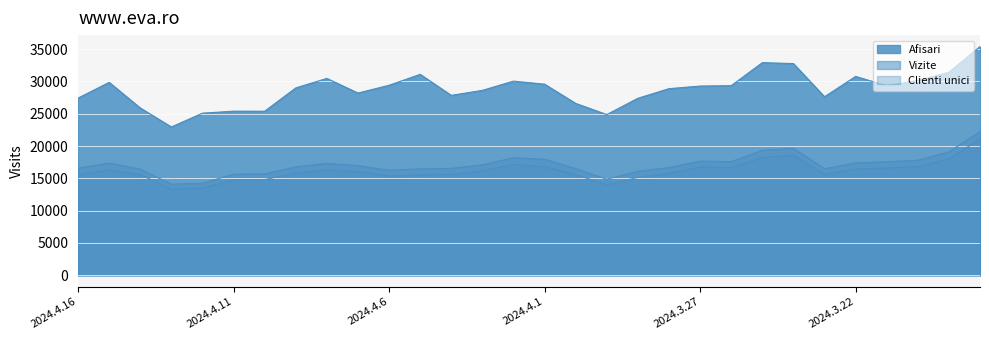

Between 2024.4.16 and 2024.4.14, which series saw the biggest shift?

Afisari